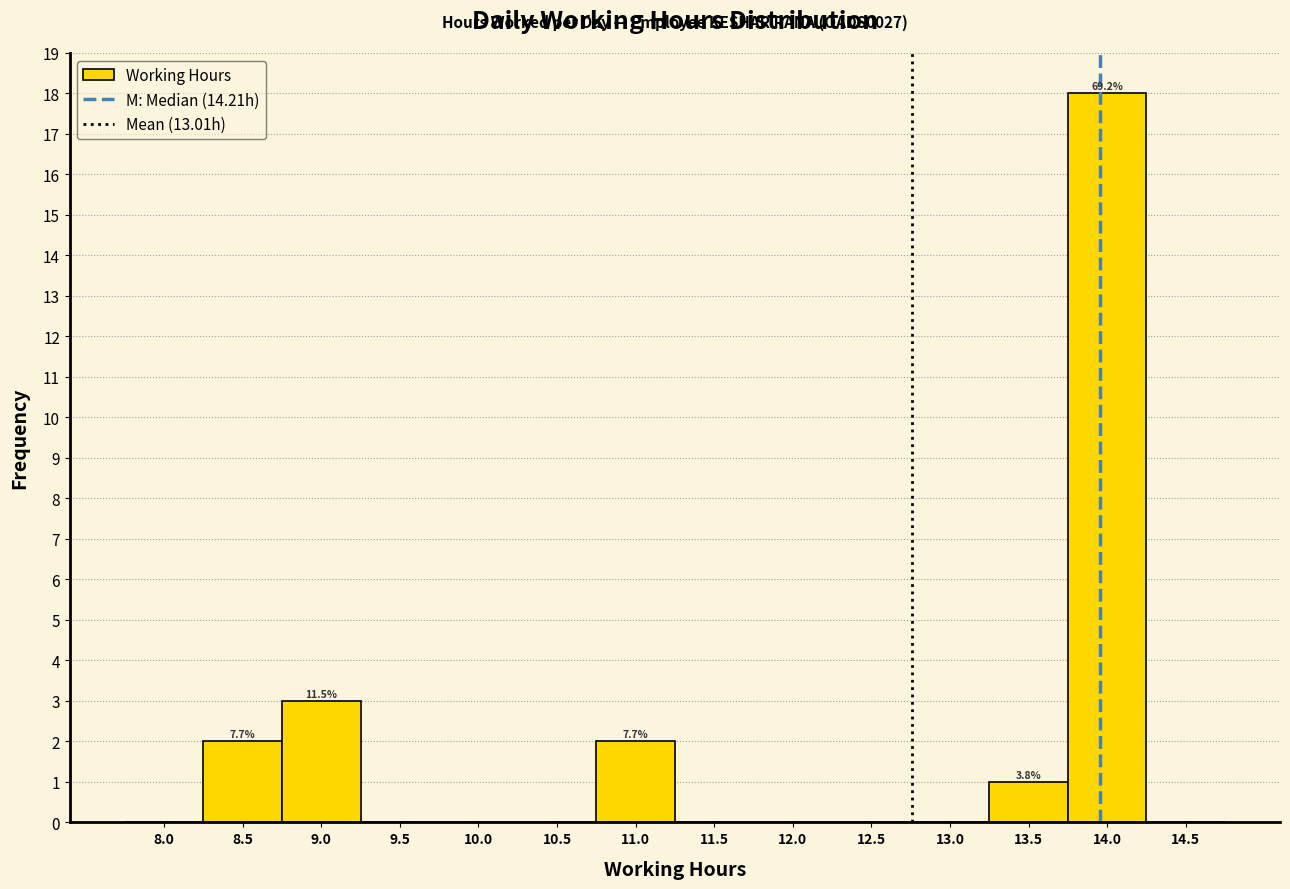

Reading left to right, transcribe all the data shown in this chart.

8.0=0	8.5=2	9.0=3	9.5=0	10.0=0	10.5=0	11.0=2	11.5=0	12.0=0	12.5=0	13.0=0	13.5=1	14.0=18	14.5=0